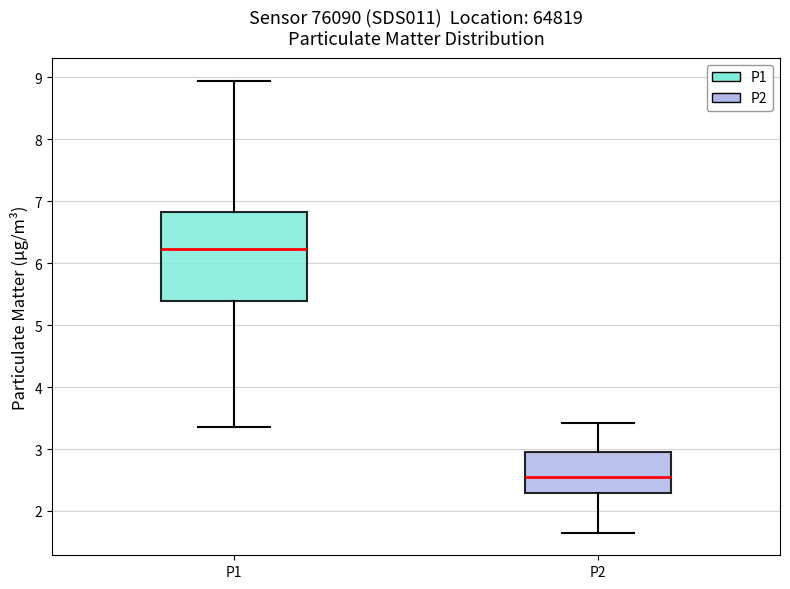

Reading left to right, read every box against the y-axis: the position of its median line, the range the box covers, and the ends of its whiskers. The values are not printed on the chart, so give them approximately, as read against the axis.

P1: median 6.2, box 5.4 to 6.8, whiskers 3.4 to 9.0
P2: median 2.6, box 2.3 to 3.0, whiskers 1.7 to 3.4